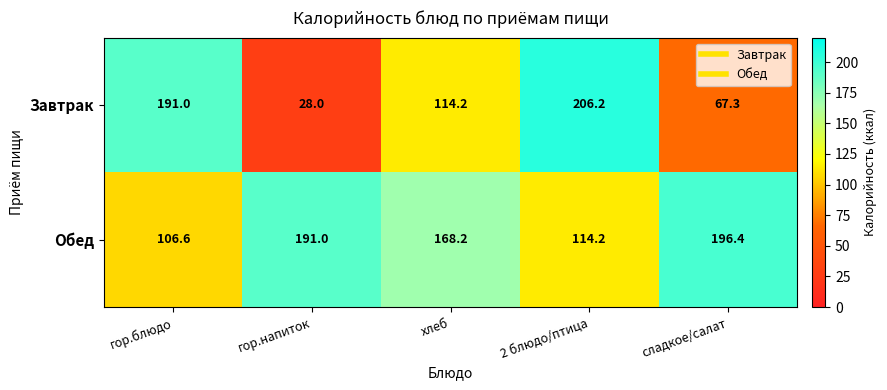

Is it true that Завтрак equals 28.0 at гор.напиток?

True